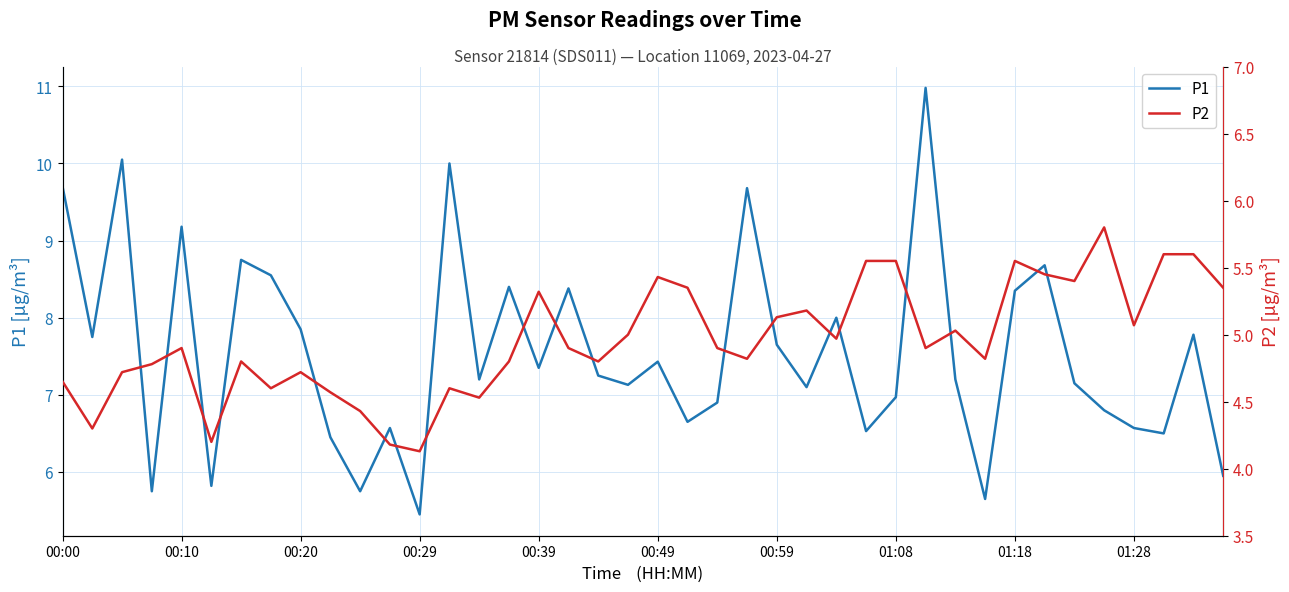

In P2, how many points are lower than both neighbors (excluding endpoints)?

12